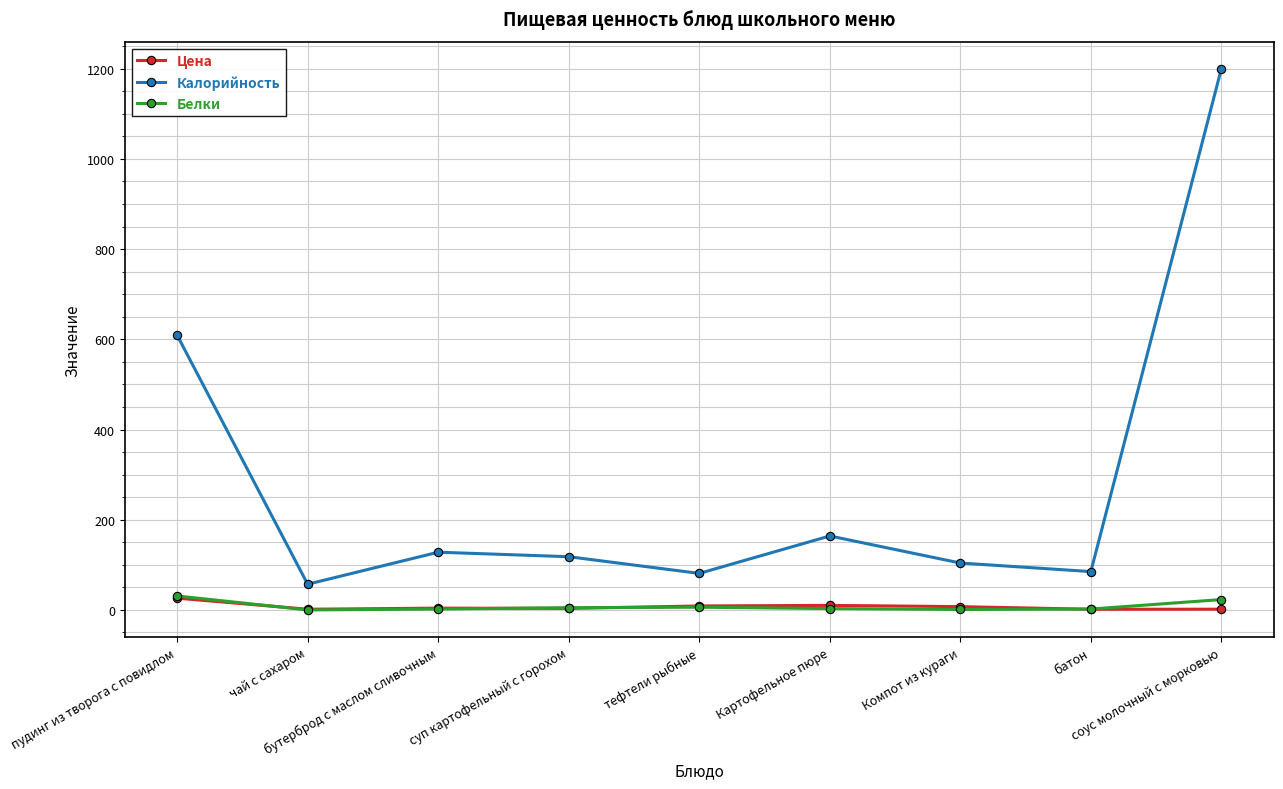

Read the Калорийность value at тефтели рыбные.

81.0